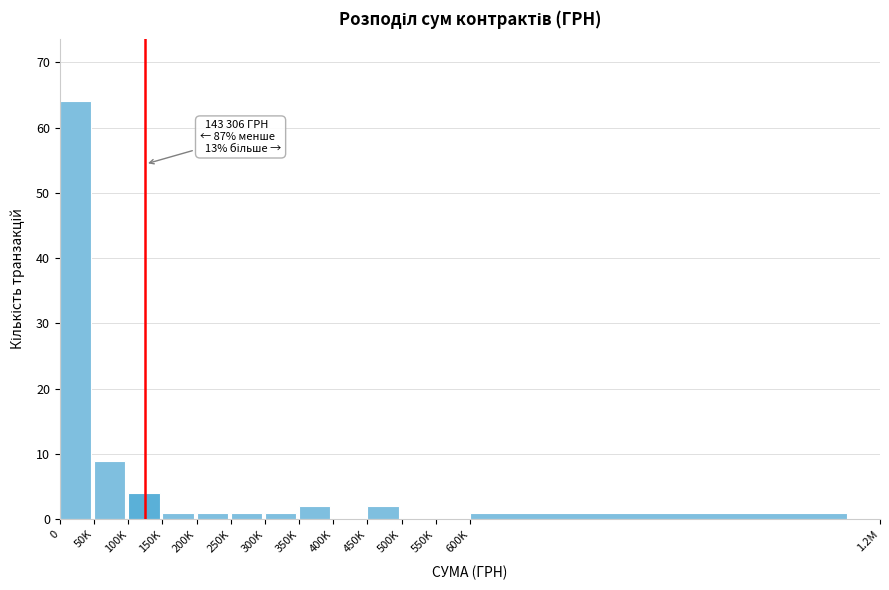

Reading left to right, what are all the values shown in this chart?

0=64	50K=9	100K=4	150K=1	200K=1	250K=1	300K=1	350K=2	400K=0	450K=2	500K=0	550K=0	600K=1